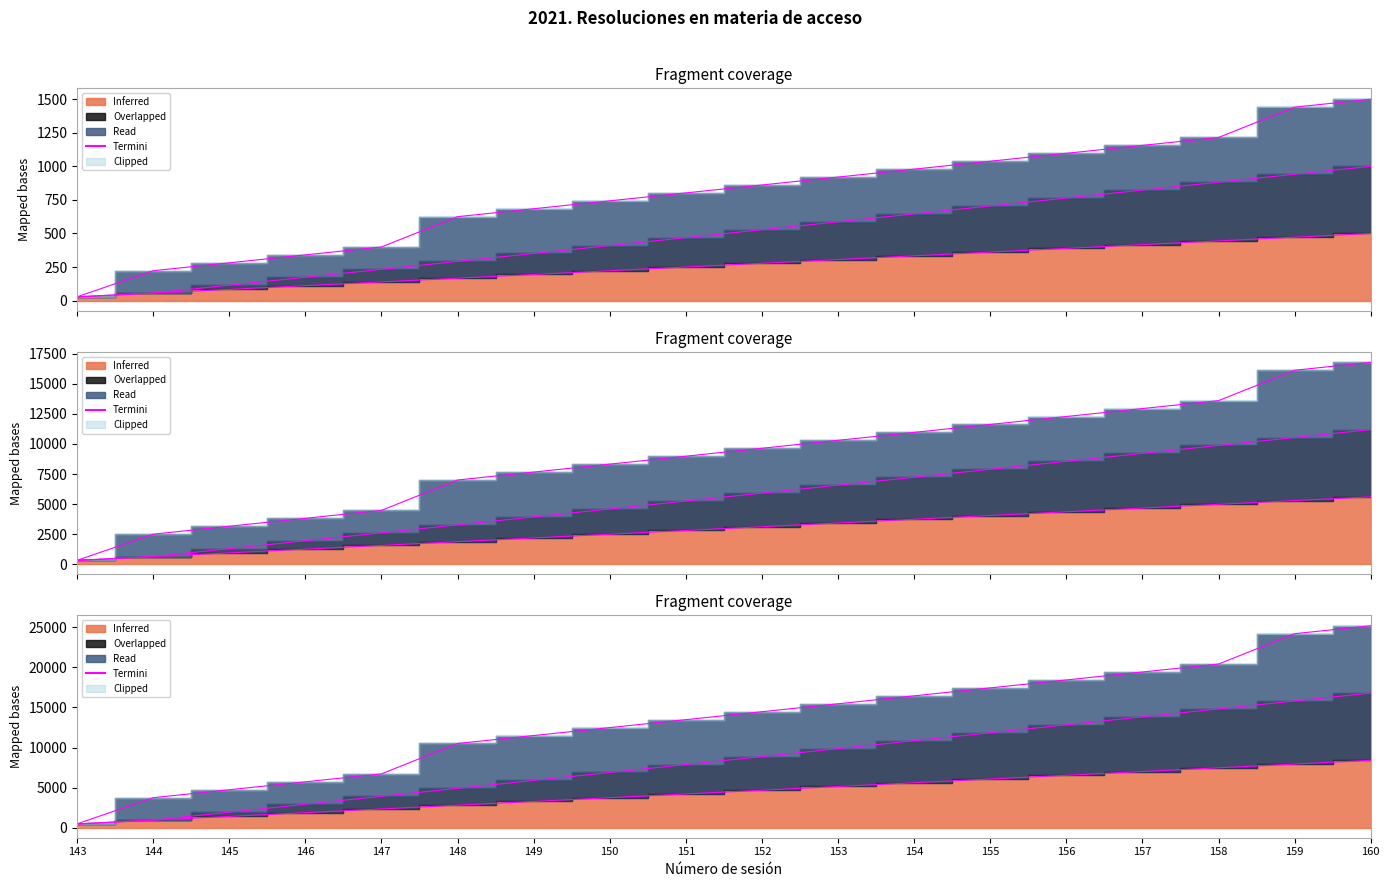

Reading left to right, what are all the values shown in this chart?

466.7	933.3	1400.0	1866.7	2333.3	2800.0	3266.7	3733.3	4200.0	4666.7	5133.3	5600.0	6066.7	6533.3	7000.0	7466.7	7933.3	8400.0